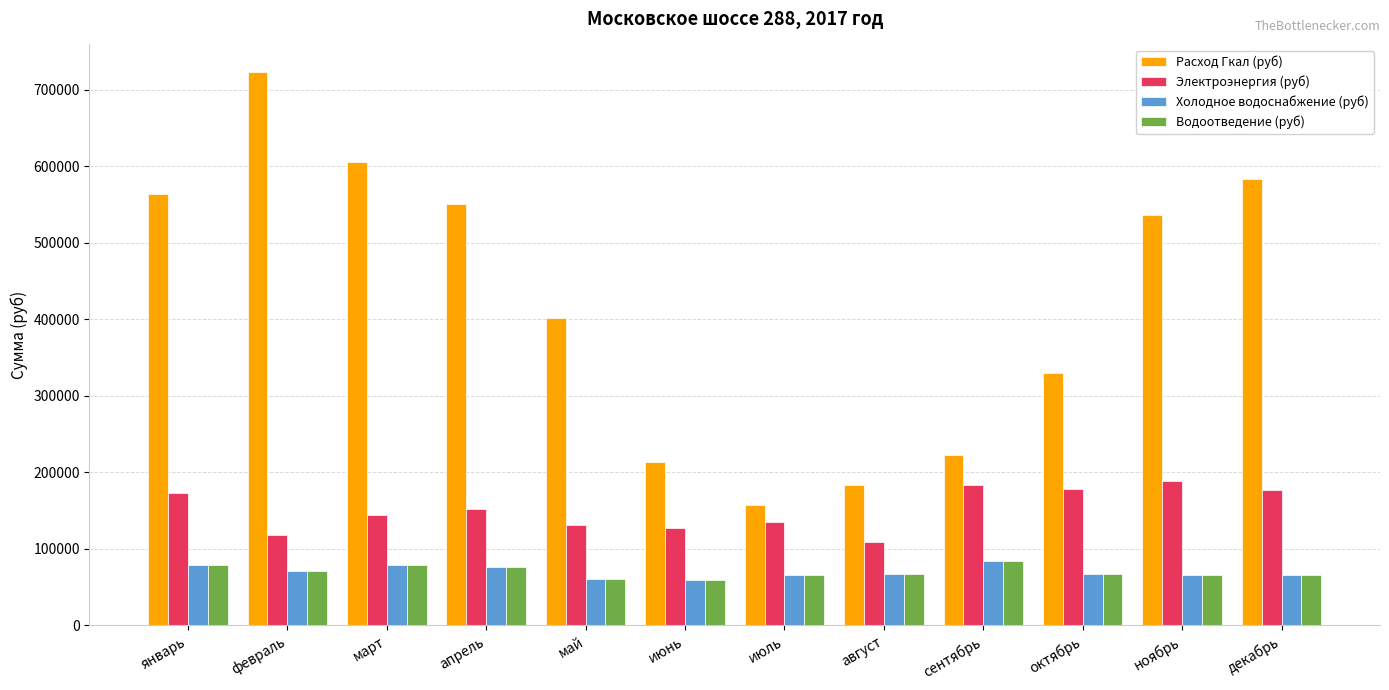

Are the bars grouped side by side (vs. stacked)?

Yes